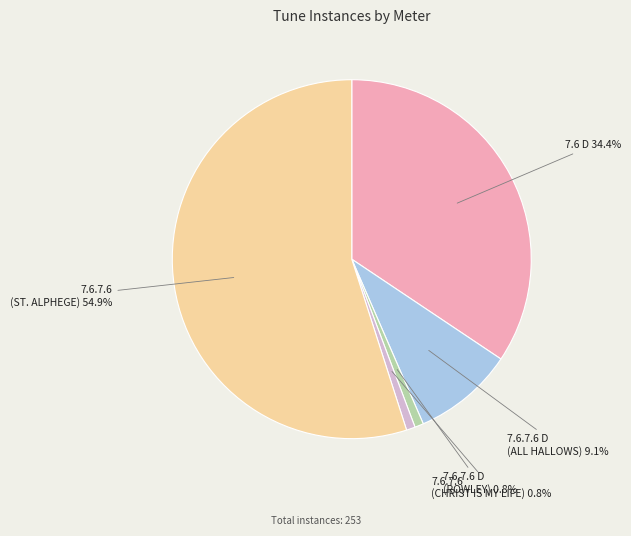

To the nearest percent, what is the average slice percentage?

20%